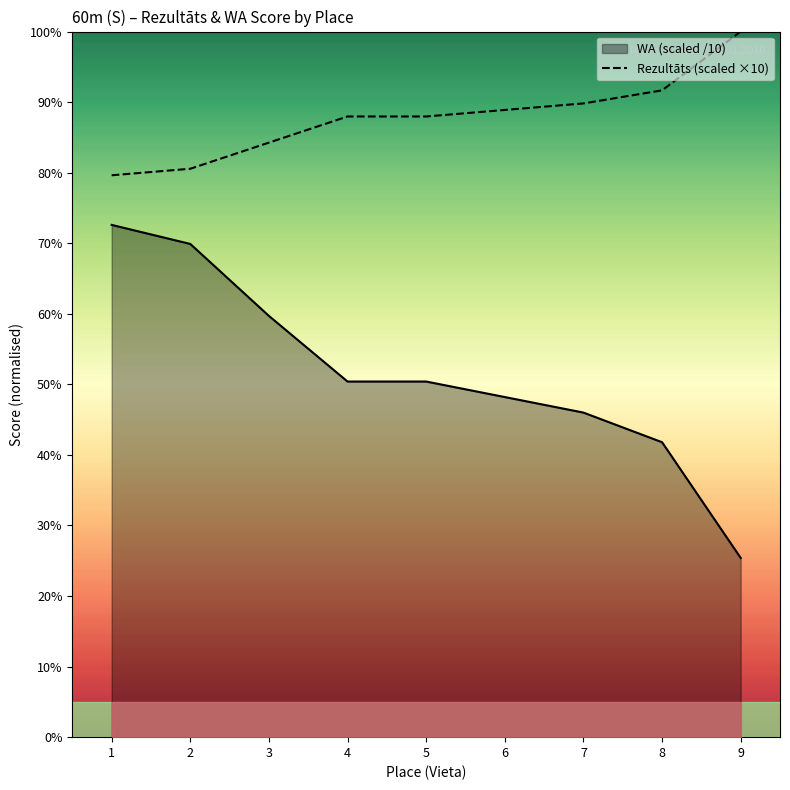

Is it true that the value at 7 is 89.8?

True